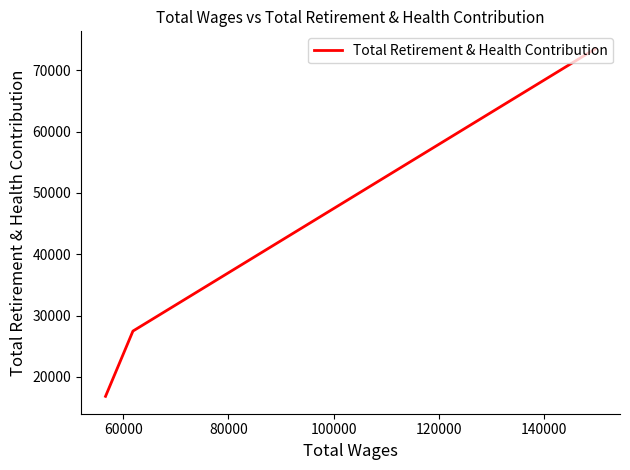

What is the value of the 2nd point from the left?

27479